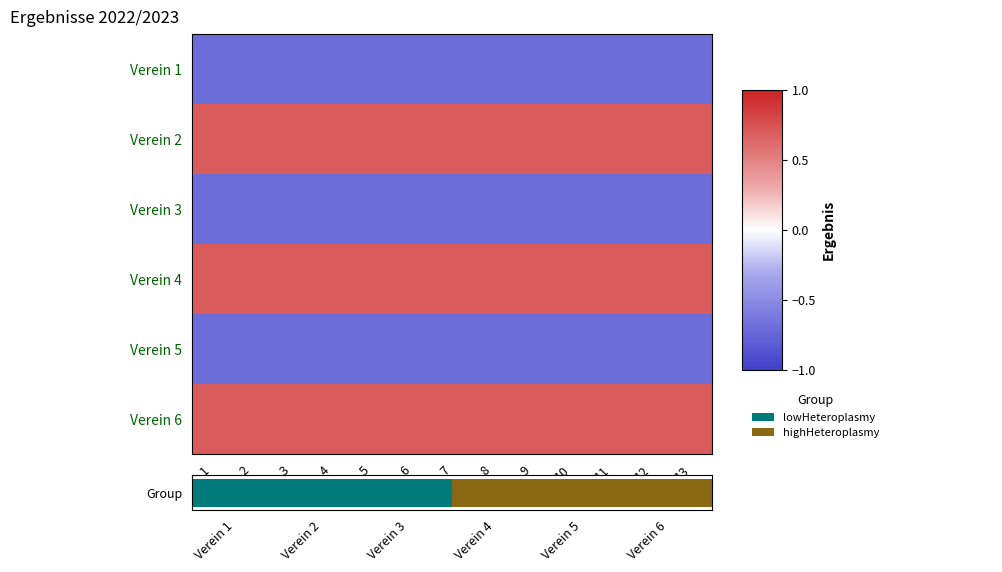

How many data points does each series have?

13